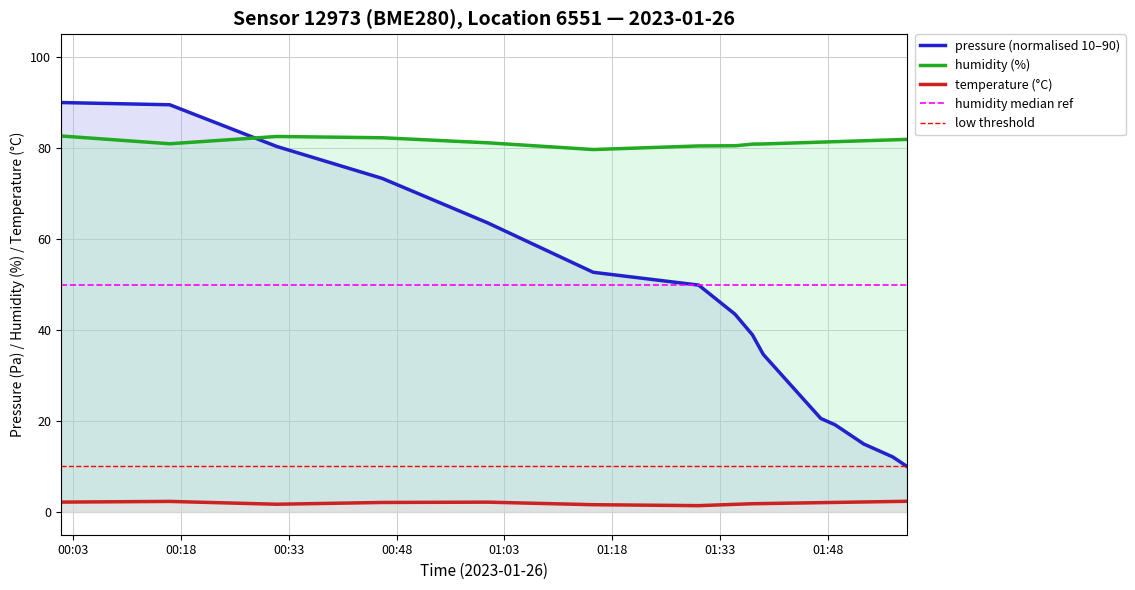

List the series in order of their peak value, lowest first.

temperature, humidity, pressure